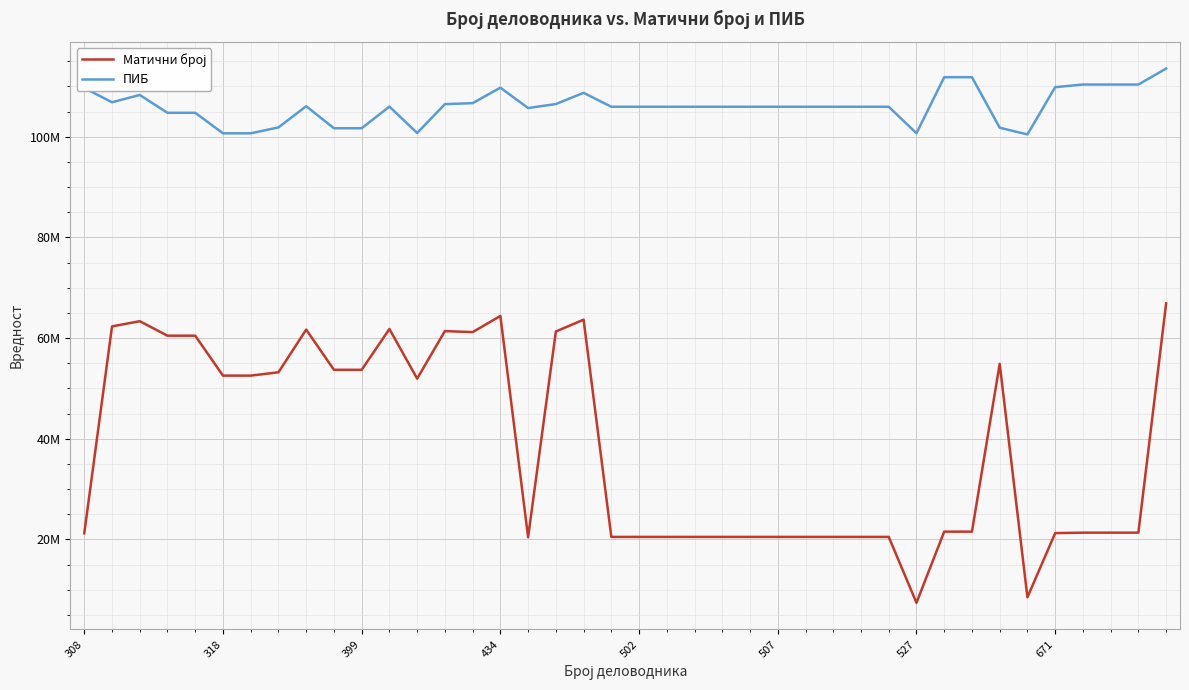

True or false: ПИБ has more than 1 points higher than both neighbors.

True